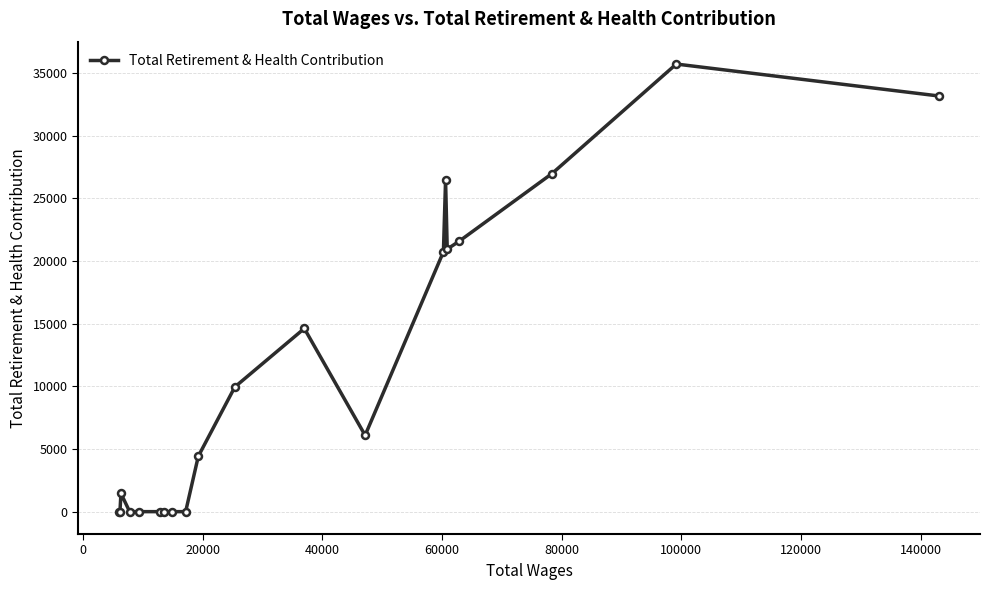

What is the average value?

11107